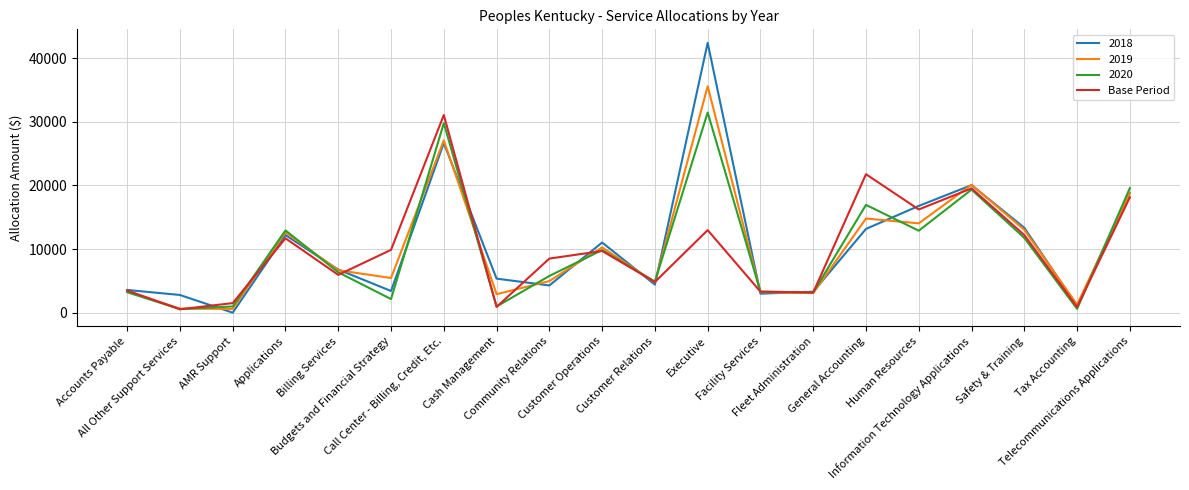

Does the chart display data point markers on the line(s)?

No